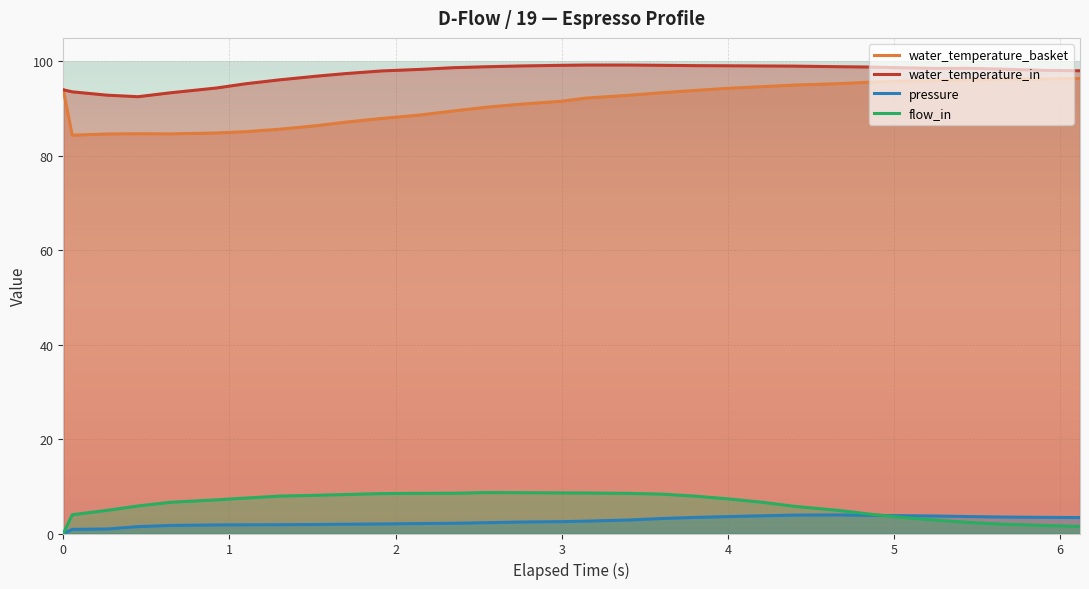

The value of water_temperature_basket at 1.701 is 87.2. True or false?

True